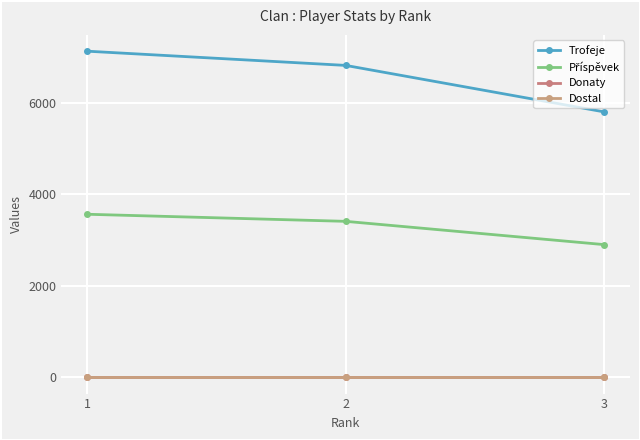

Between 2 and 3, which is larger?

2